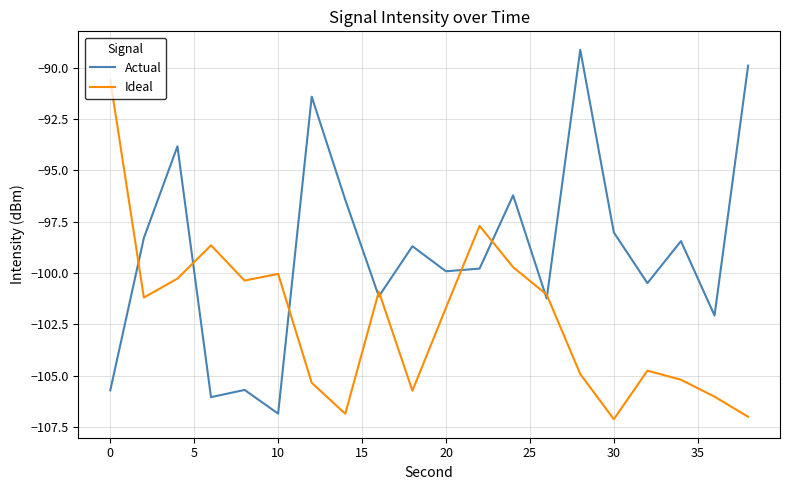

What is the greatest value displayed?

-89.1